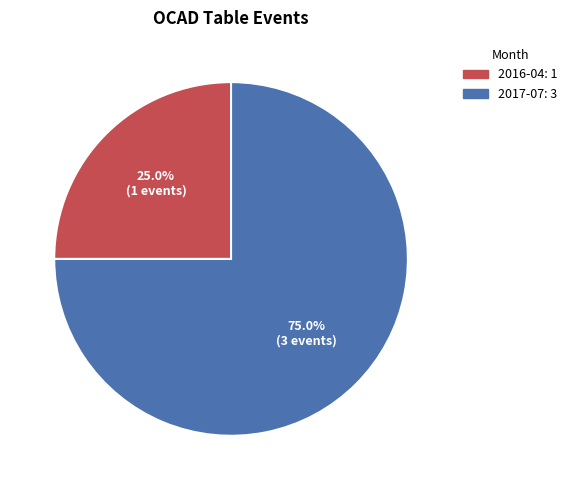

Approximately how many times larger is the value at 2017-07 compared to 2016-04?

3.0